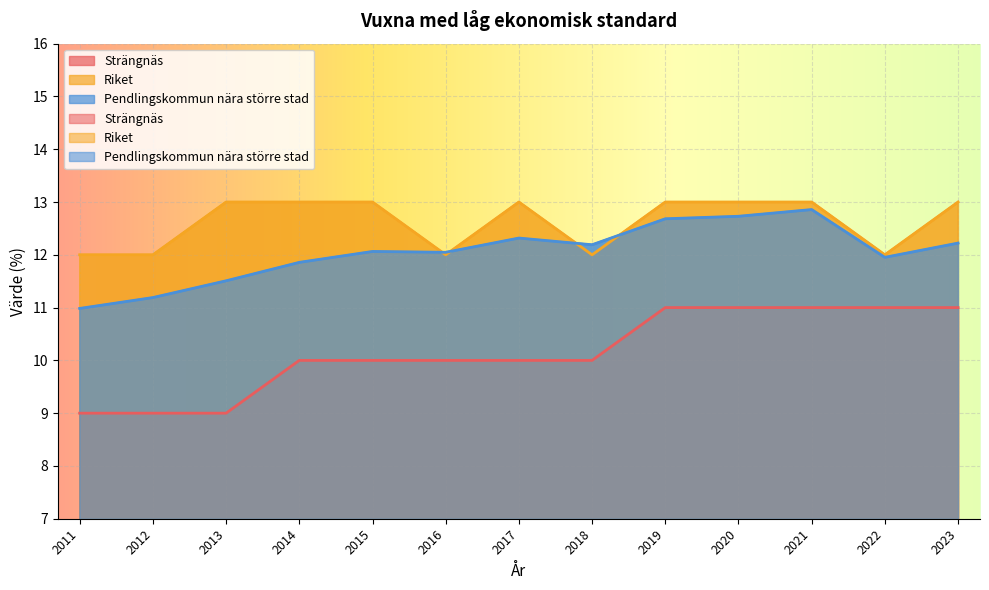

Rank the categories by Strängnäs value from lowest to highest.

2011, 2012, 2013, 2014, 2015, 2016, 2017, 2018, 2019, 2020, 2021, 2022, 2023